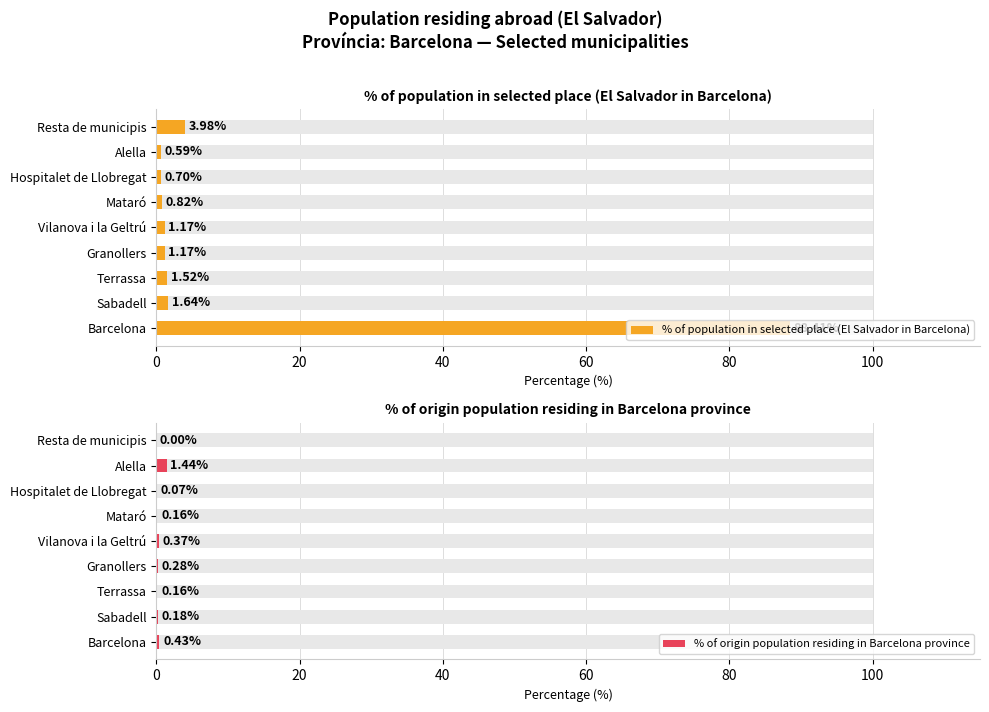

How many series are shown in this chart?

2